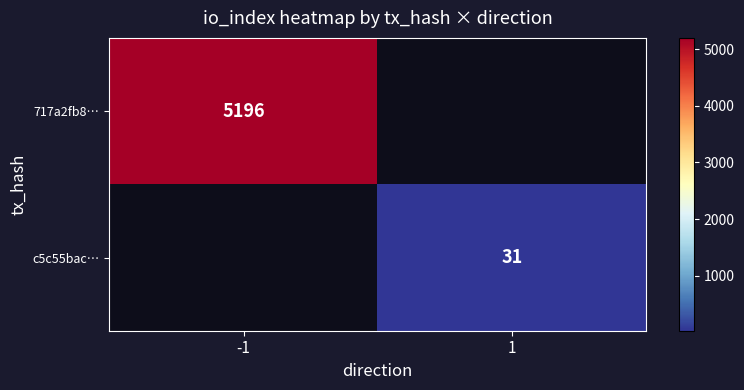

True or false: c5c55bac… has a value of 31 at 1.

True